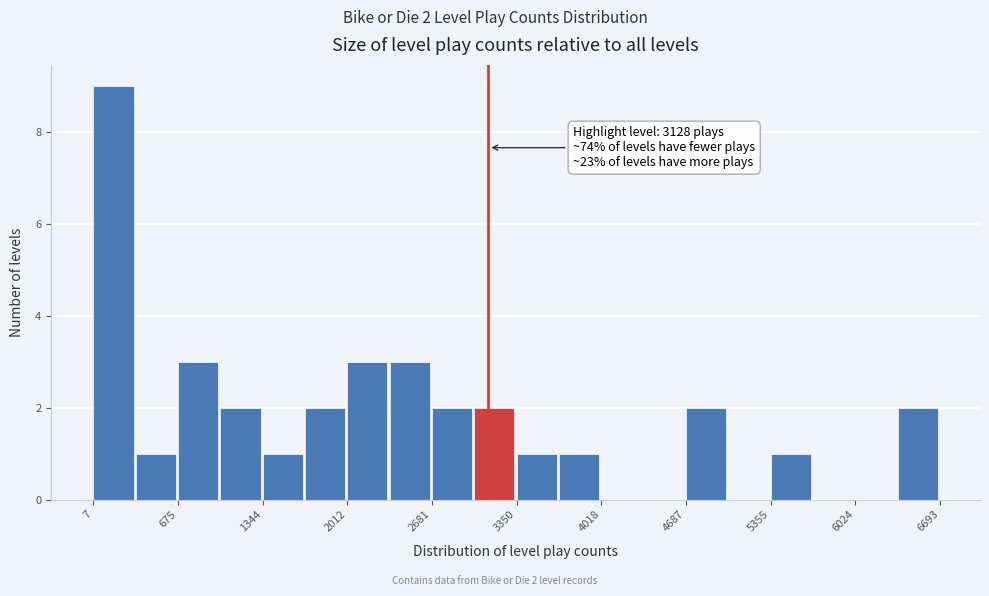

Around what value on the x-axis is the tallest bar? Give the approximate position of its centre, as read against the axis.

200